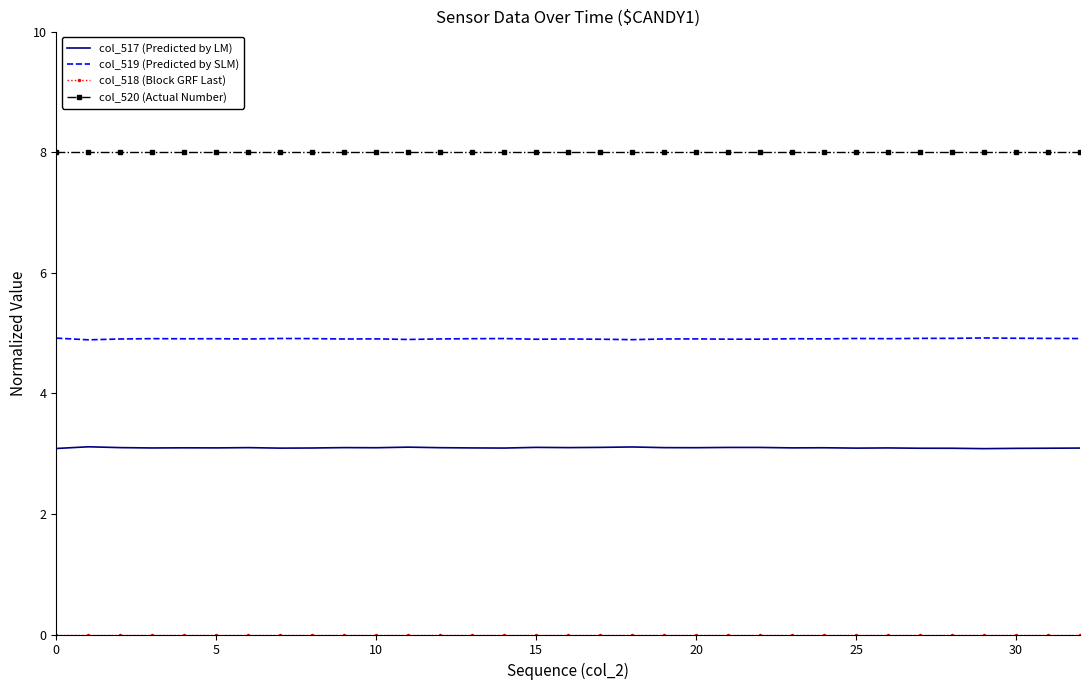

What is the maximum value shown in the chart?

8.0